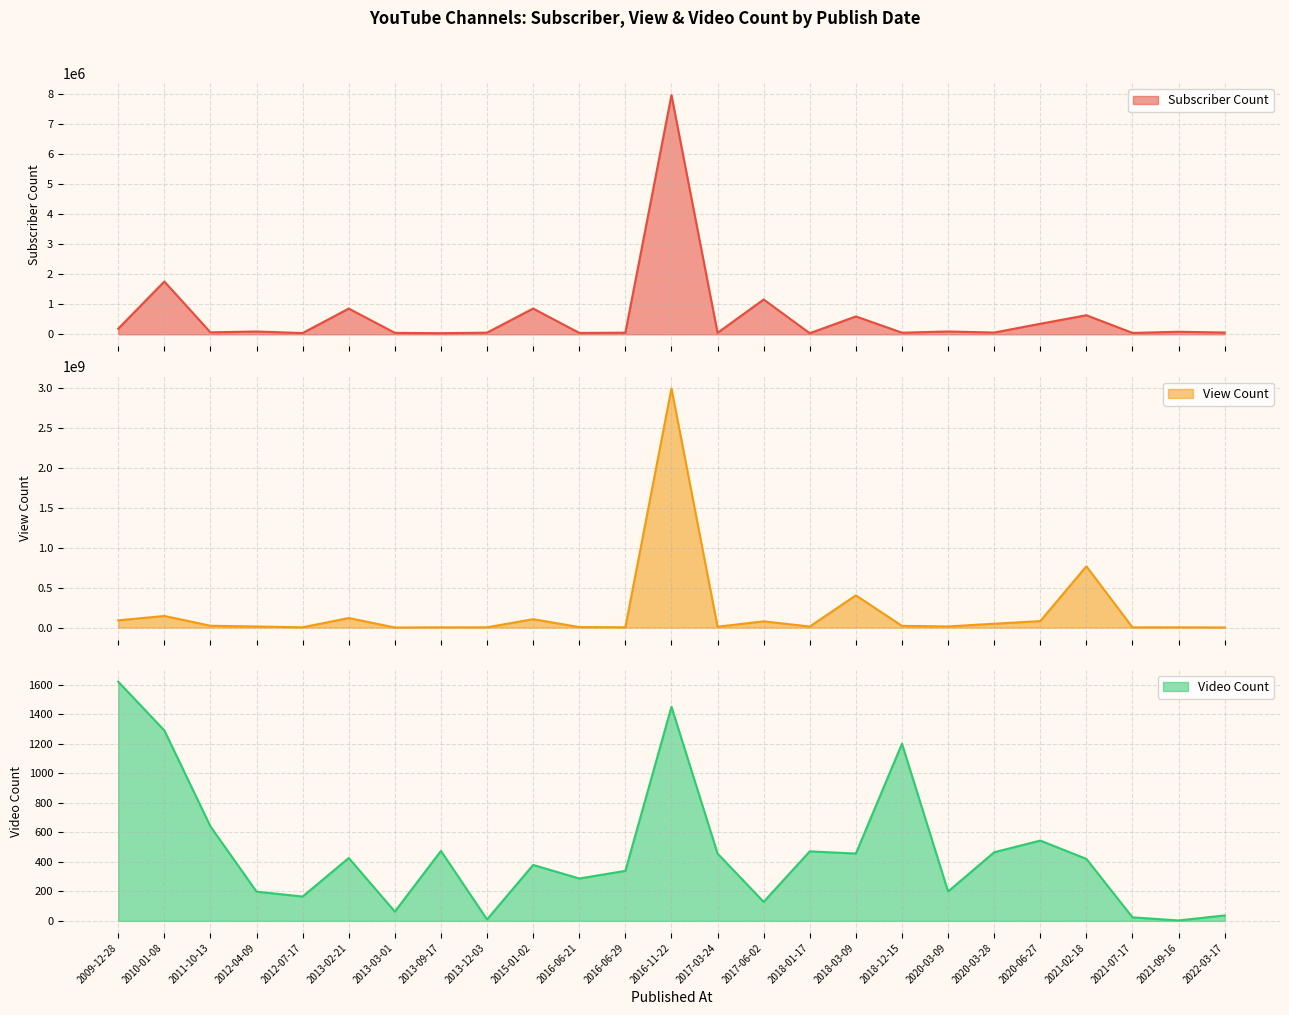

At which category is the sum across all series the highest?

2016-11-22